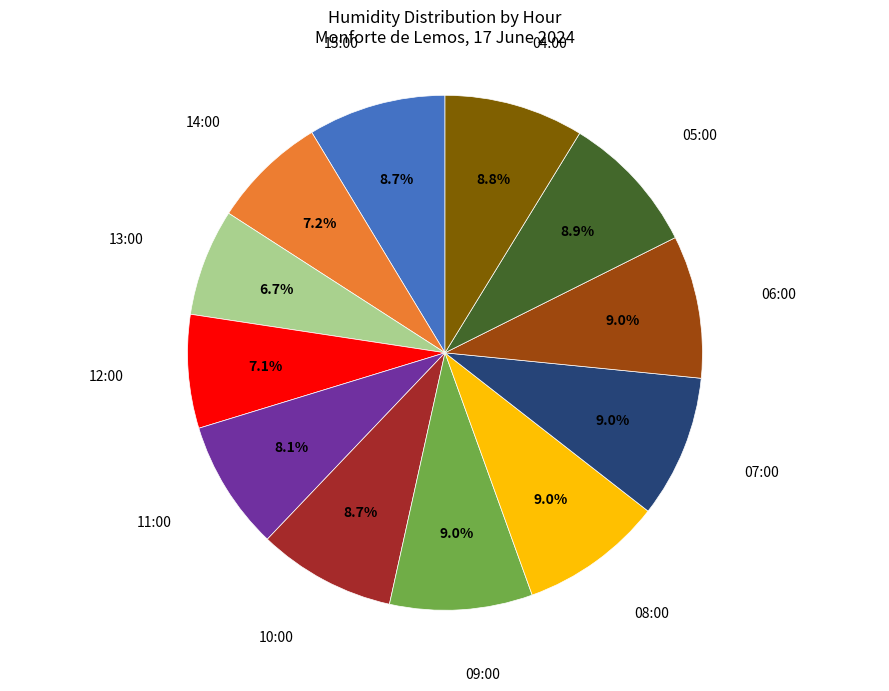

Does 13:00 account for over 50% of the chart?

No